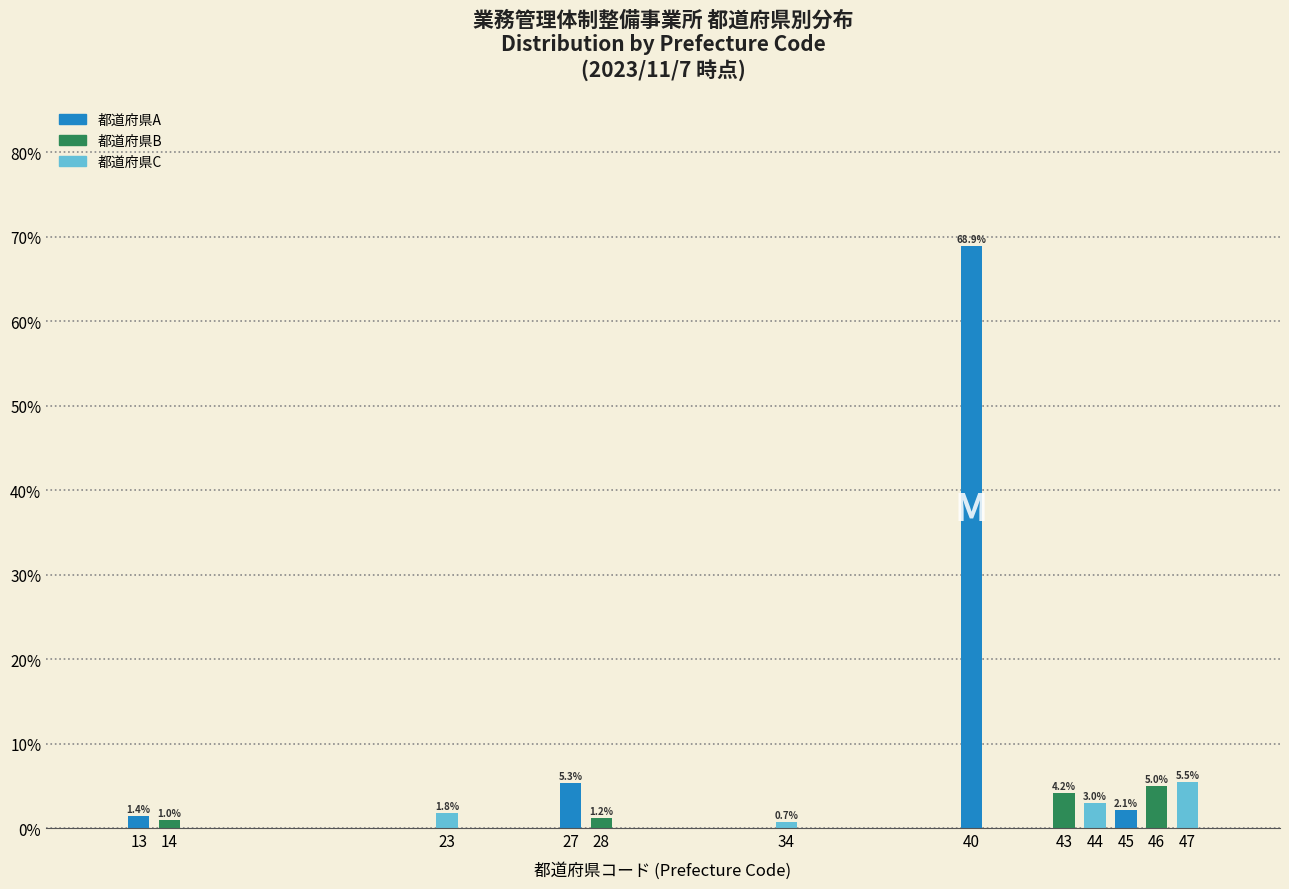

Reading right to left, extract all data points from this chart.

47=5.5	46=5.0	45=2.1	44=3.0	43=4.2	40=68.9	34=0.7	28=1.2	27=5.3	23=1.8	14=1.0	13=1.4